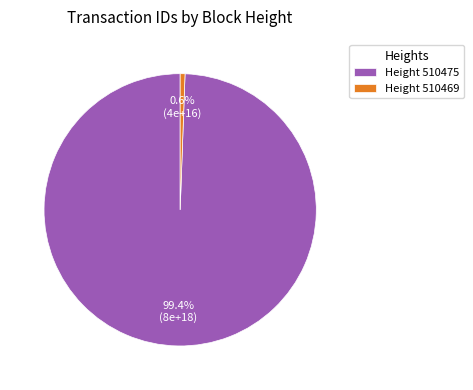

Does Height 510475 represent more than half of the total?

Yes